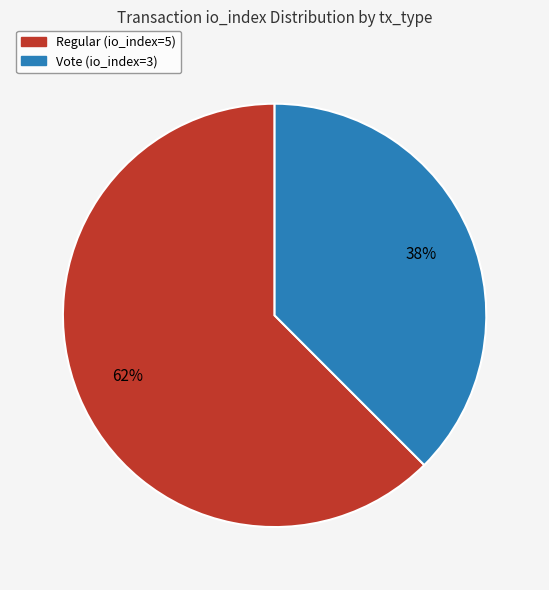

To the nearest percent, what portion does Regular (io_index=5) represent?

62%